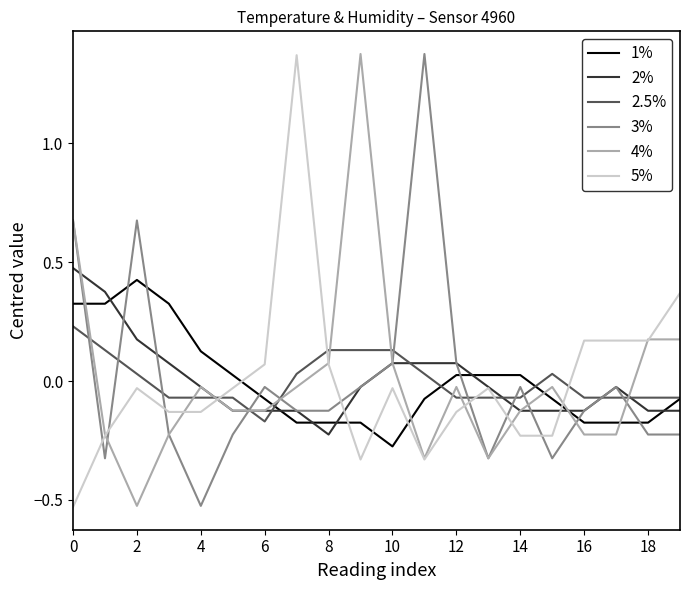

Does the chart display data point markers on the line(s)?

No